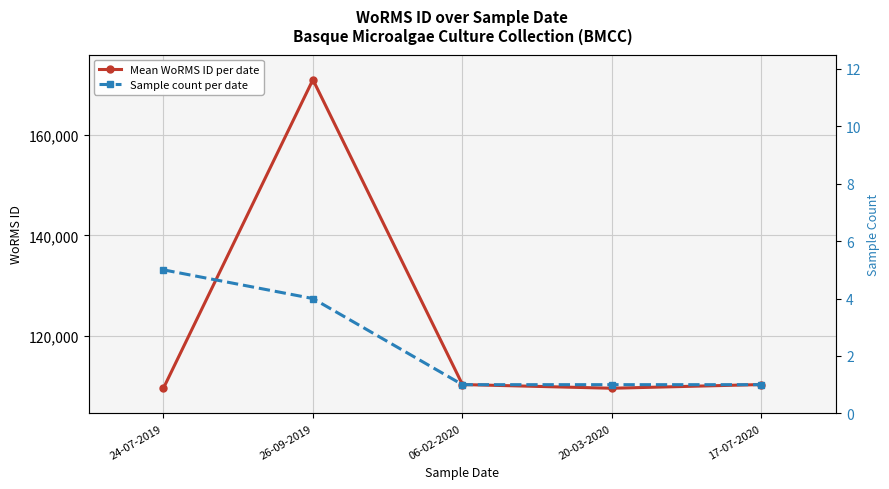

How many lines are shown in the chart?

2